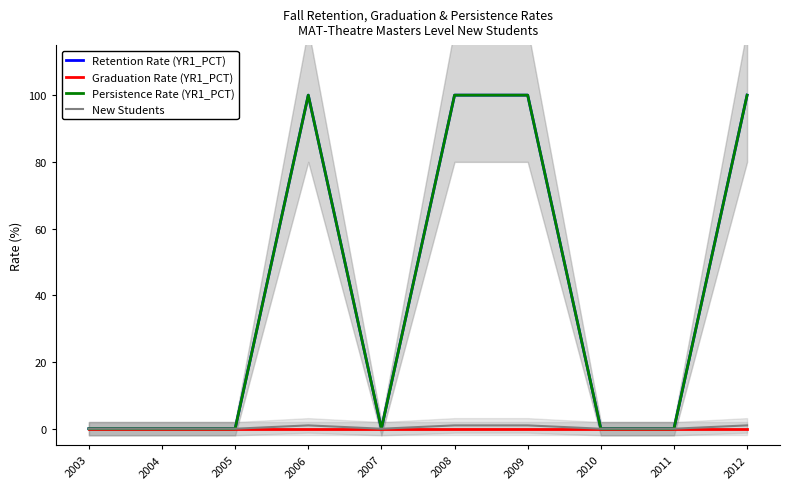

How many lines are shown in the chart?

4